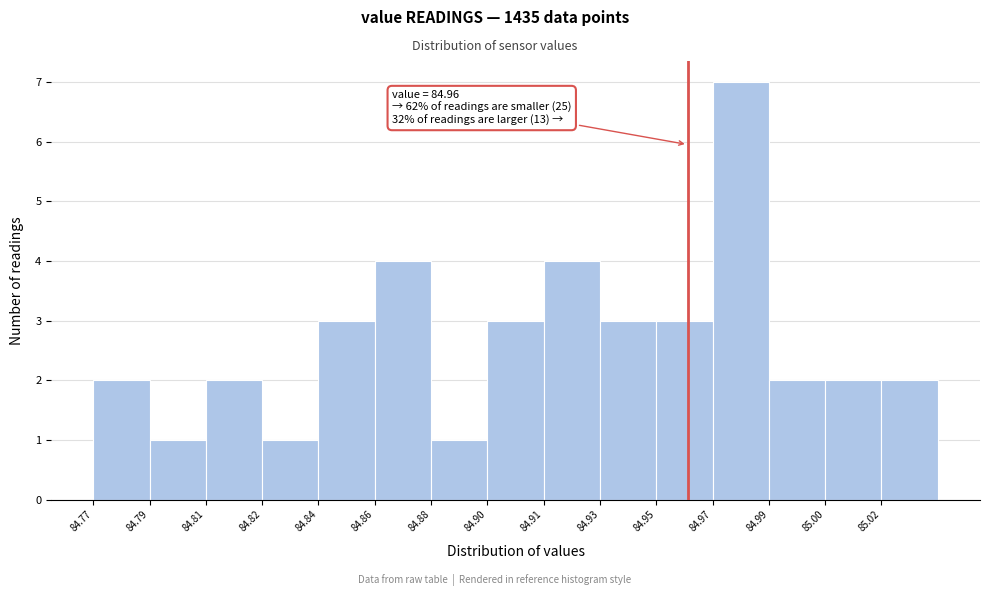

Reading left to right, list all the values displayed in this chart.

84.77=2	84.79=1	84.81=2	84.82=1	84.84=3	84.86=4	84.88=1	84.90=3	84.91=4	84.93=3	84.95=3	84.97=7	84.99=2	85.00=2	85.02=2